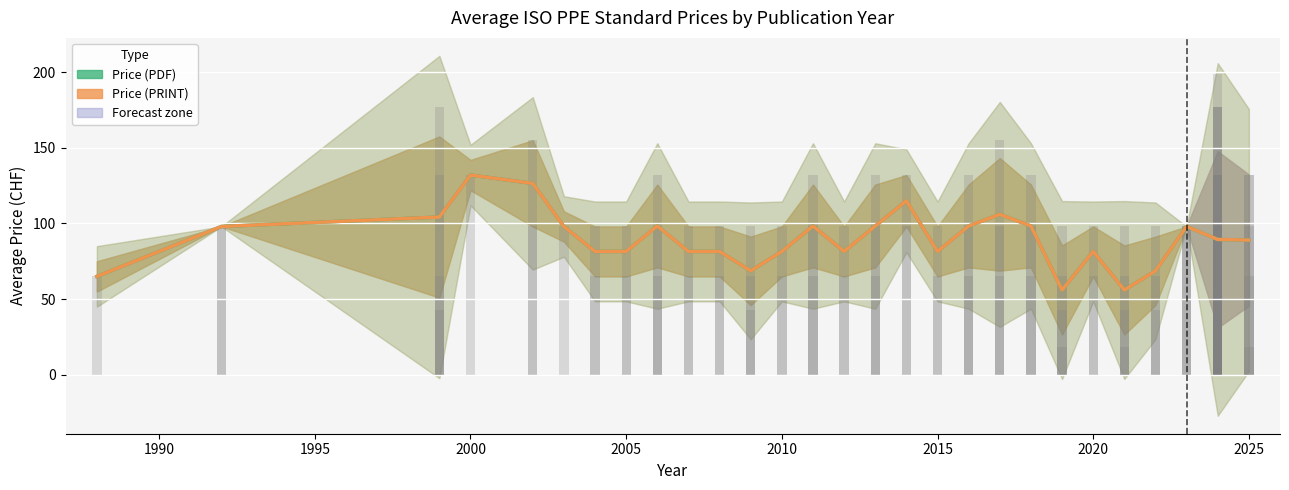

What is the sum of all Price (PRINT) values?

2514.2